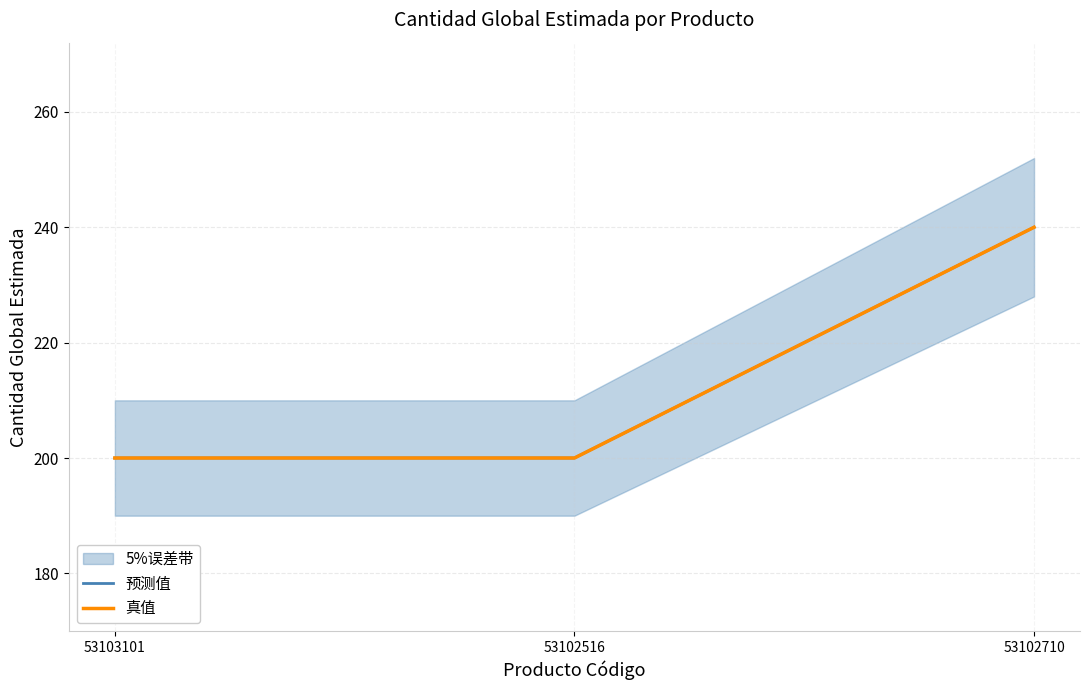

Reading right to left, what are all the values shown in this chart?

预测值: 240	200	200
真值: 240	200	200